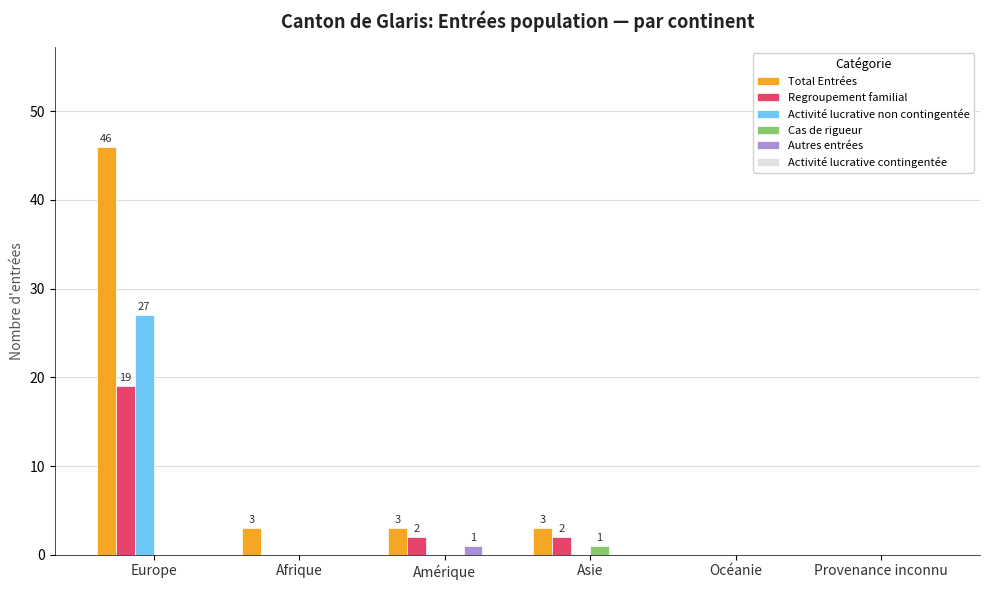

Which category has the highest value in the Total Entrées series?

Europe